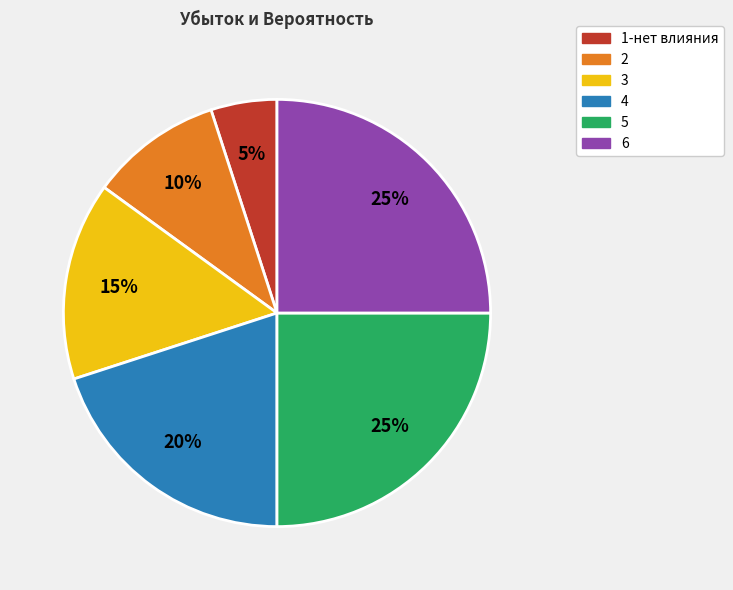

What is the smallest slice in the pie chart?

1-нет влияния